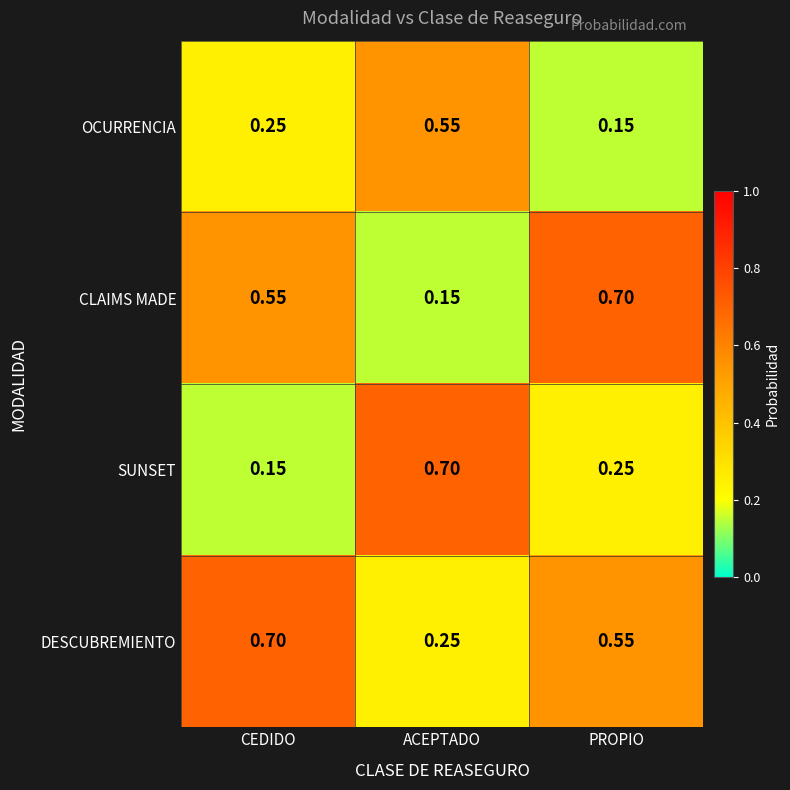

Rank the series at PROPIO from lowest to highest value.

OCURRENCIA, SUNSET, DESCUBREMIENTO, CLAIMS MADE